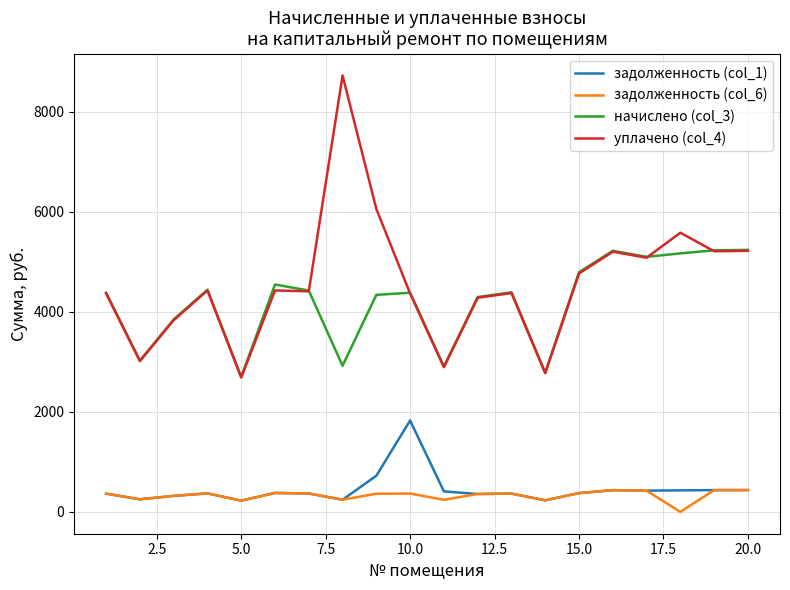

What is the maximum value shown in the chart?

8720.4